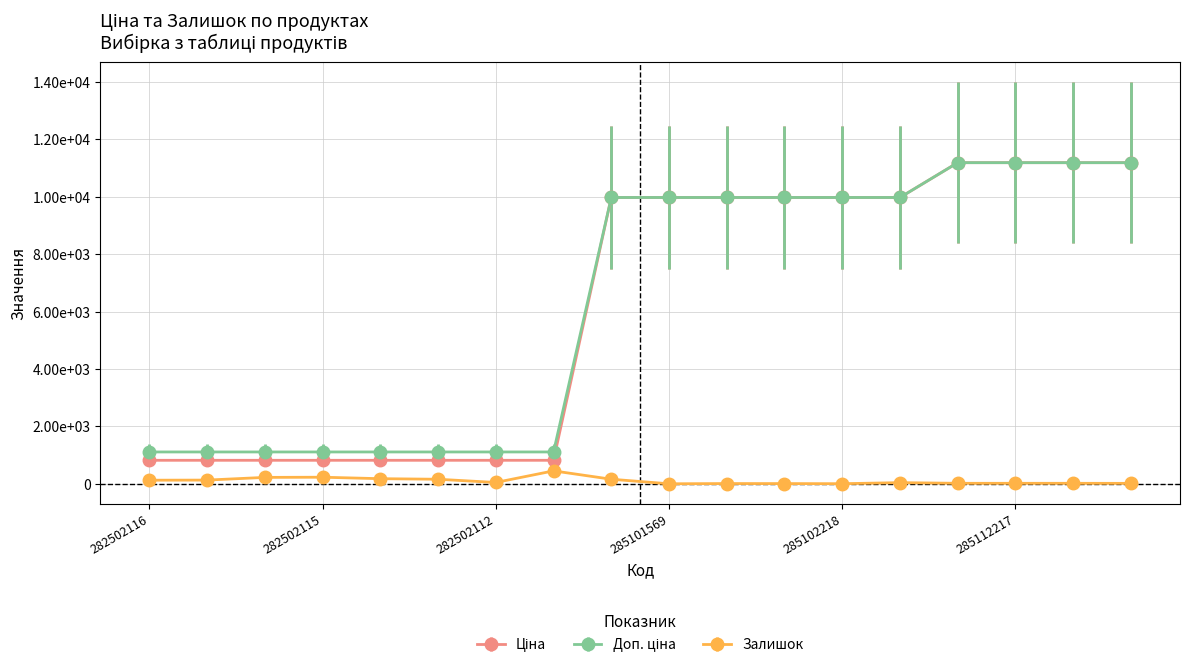

Which series has the widest spread of values?

Ціна